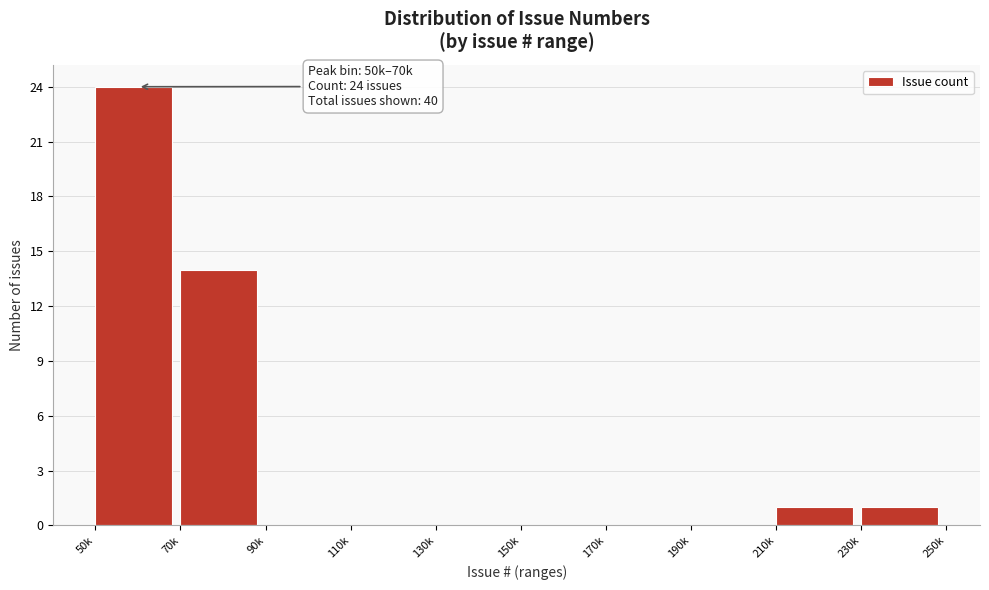

Reading left to right, transcribe all the data shown in this chart.

50k=24	70k=14	90k=0	110k=0	130k=0	150k=0	170k=0	190k=0	210k=1	230k=1